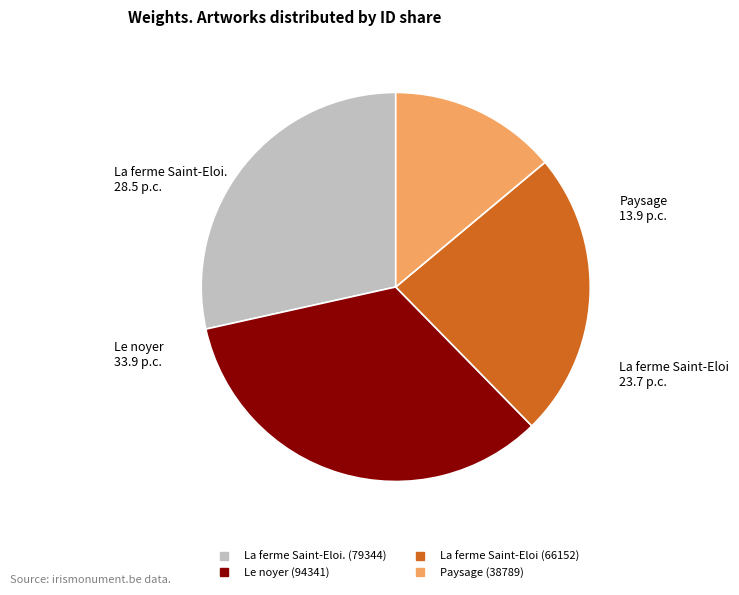

Does any single category account for the majority?

No